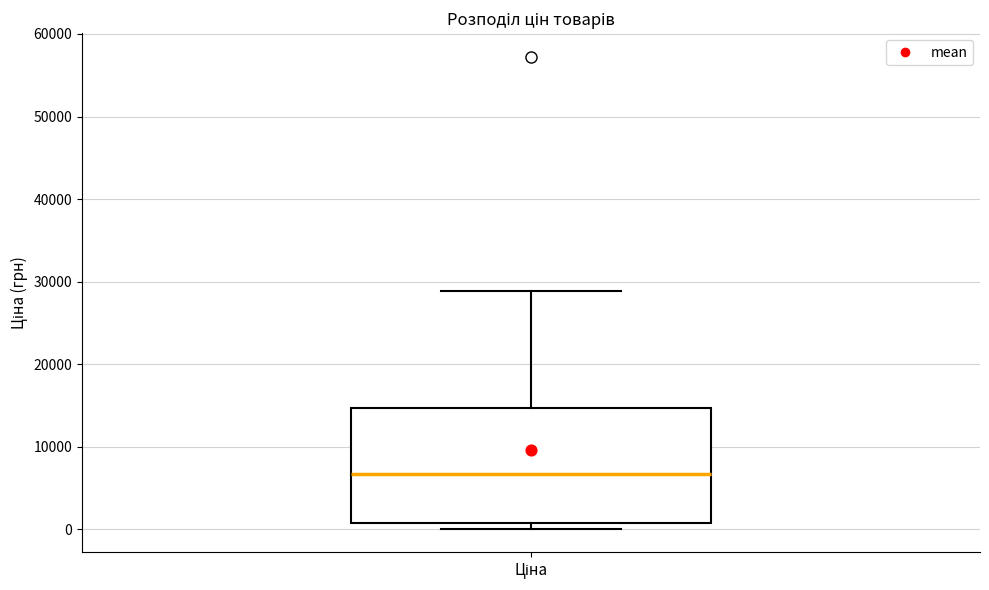

Where is the upper edge of the box for Ціна on the y-axis? The values are not printed on the chart, so give them approximately, as read against the axis.

15000